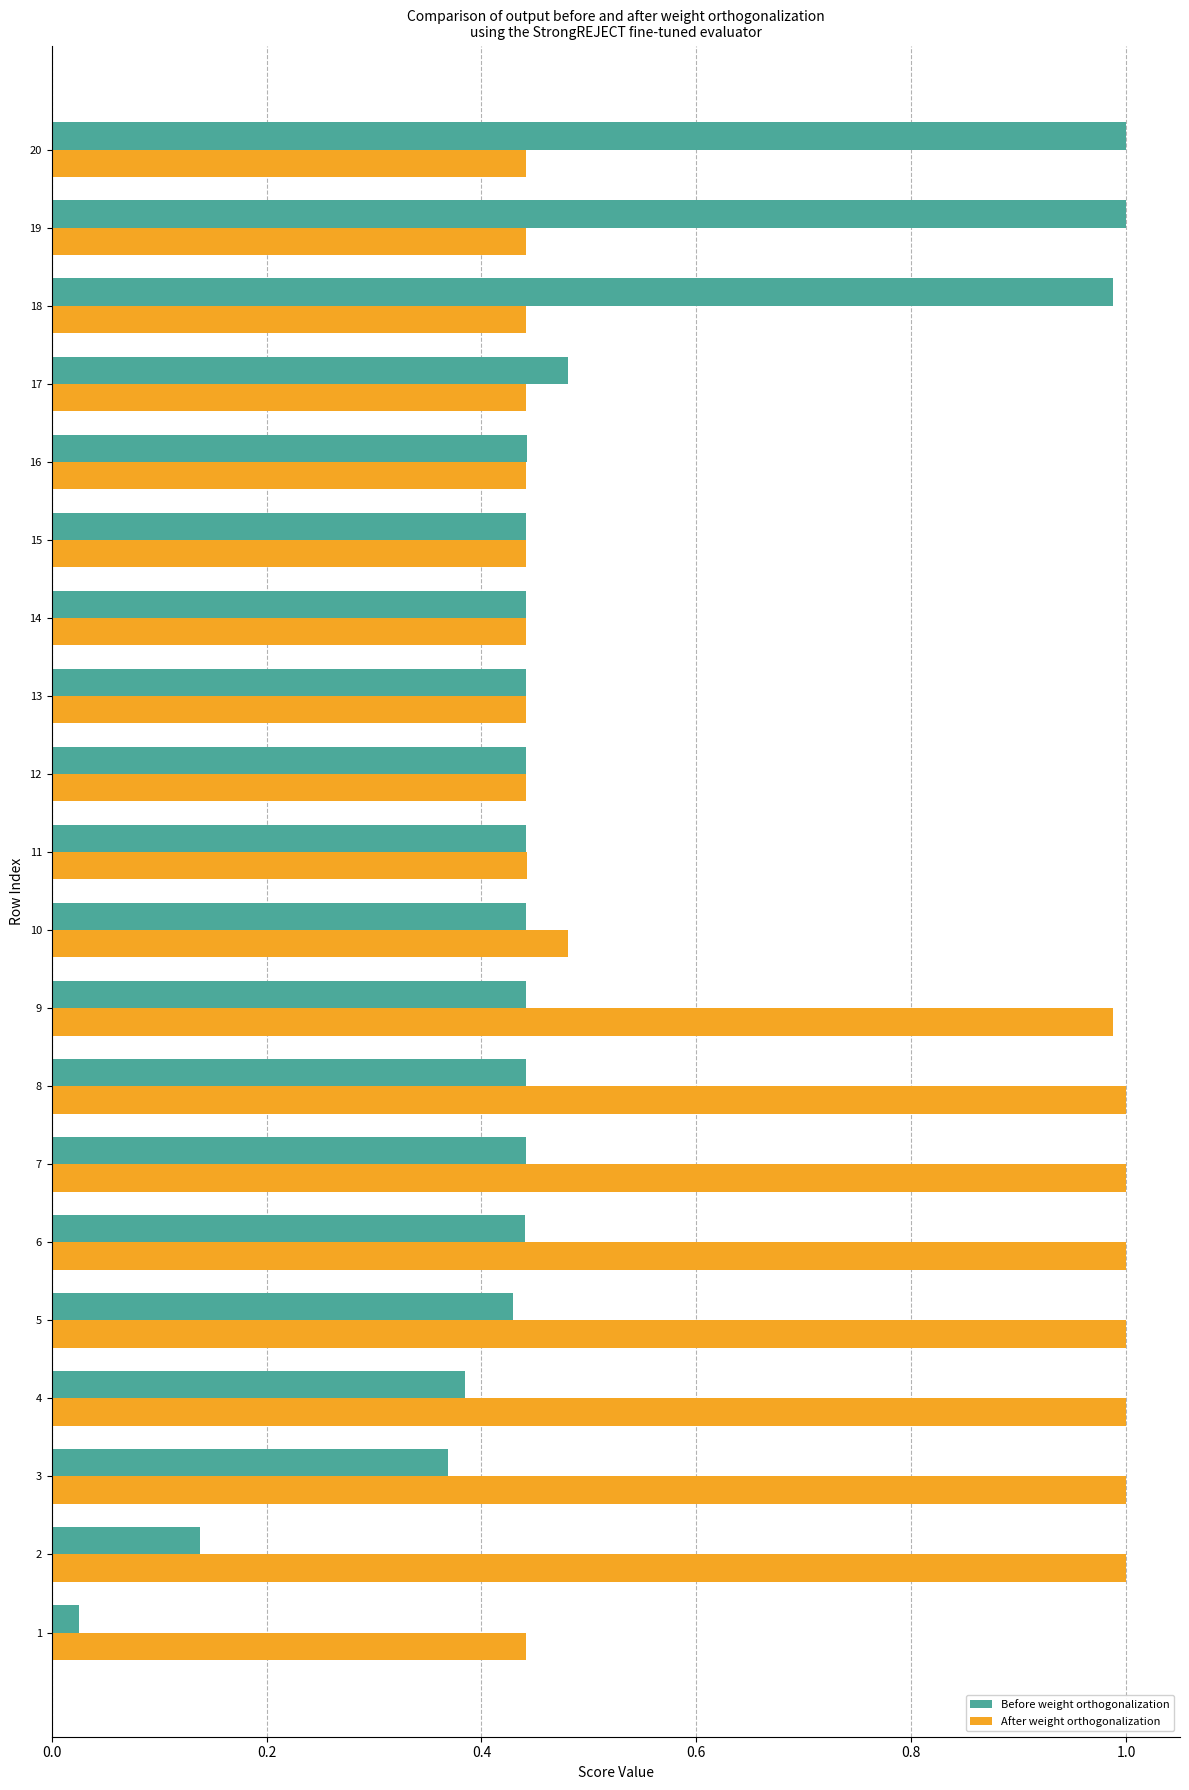

The Before weight orthogonalization series shows 1.0 at 19. True or false?

True